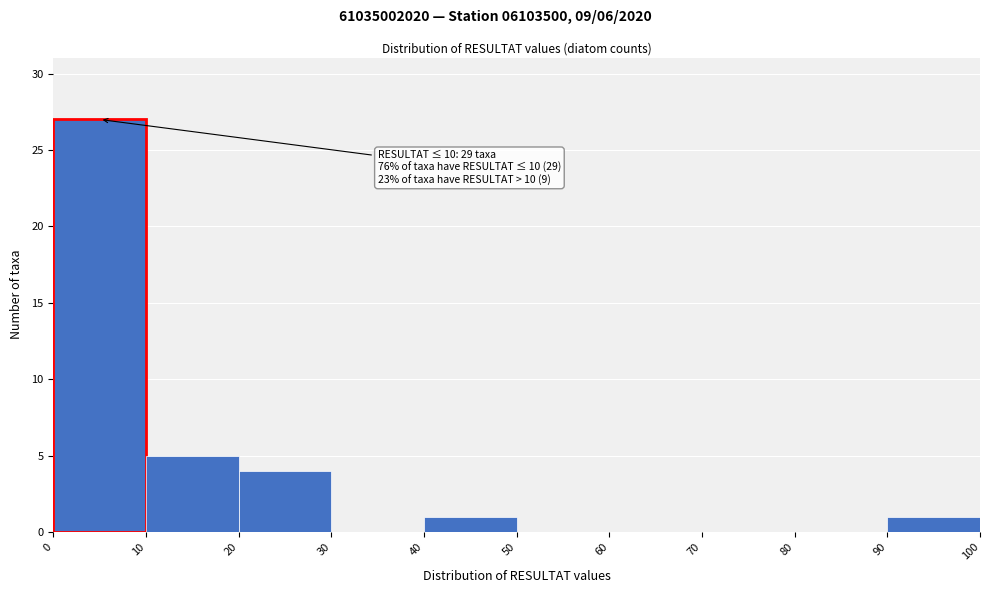

Over which range of the x-axis is the bar tallest?

0 to 10